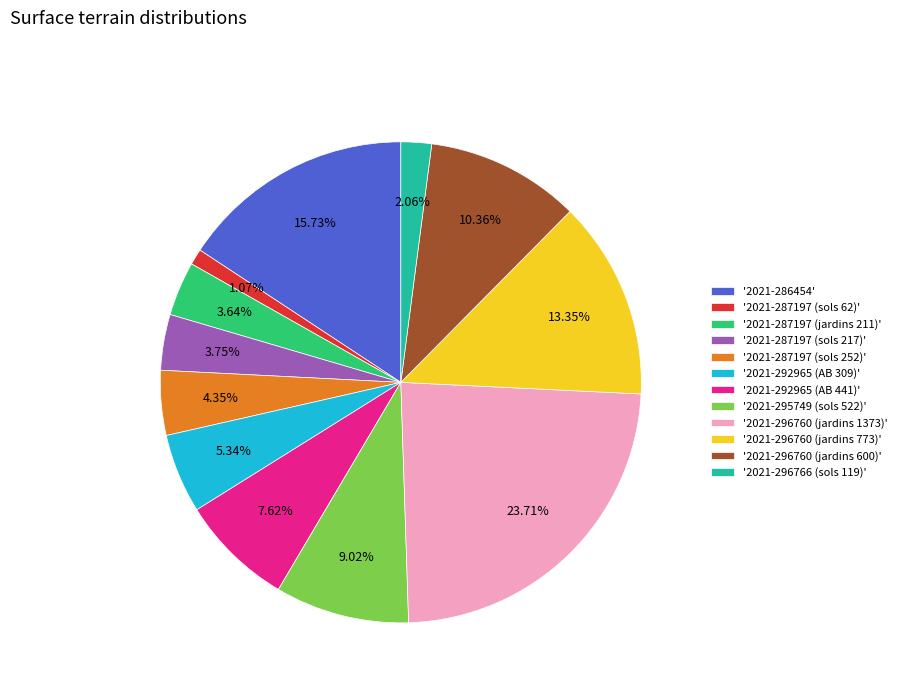

Combined, do '2021-287197 (sols 217)' and '2021-296760 (jardins 1373)' account for over 50%?

No